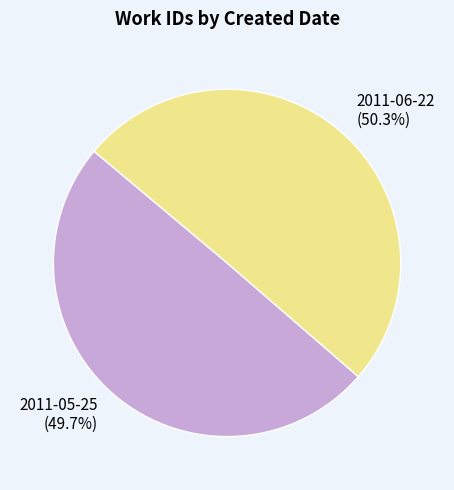

How many slices are in this pie chart?

2